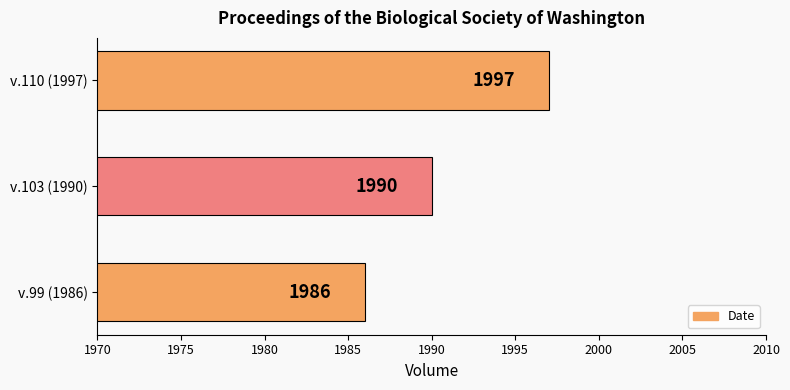

How many values are below 1990?

1